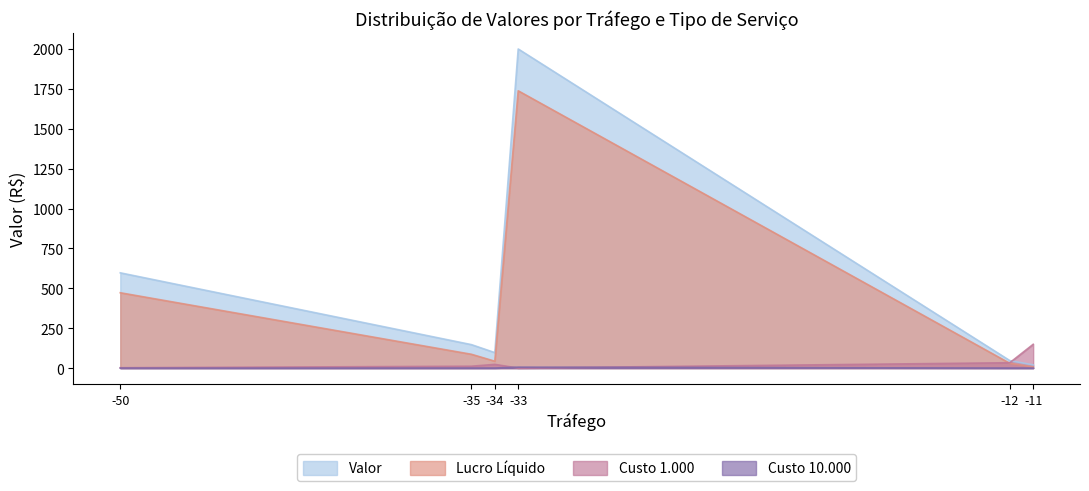

What are all the series names shown in the legend?

Valor, Lucro Líquido, Custo 1.000, Custo 10.000